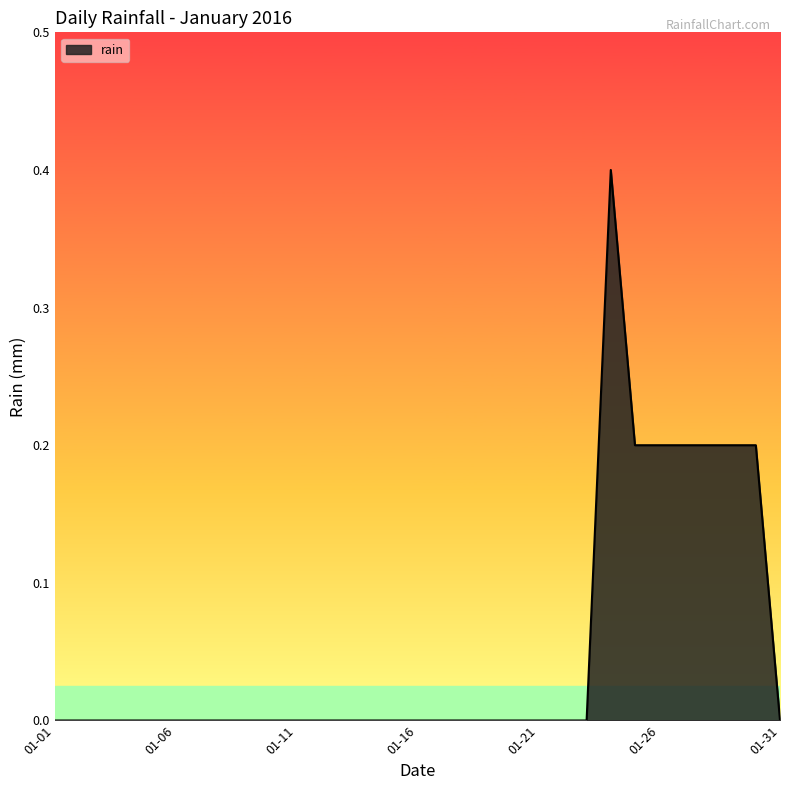

Does the chart display data point markers on the line(s)?

No